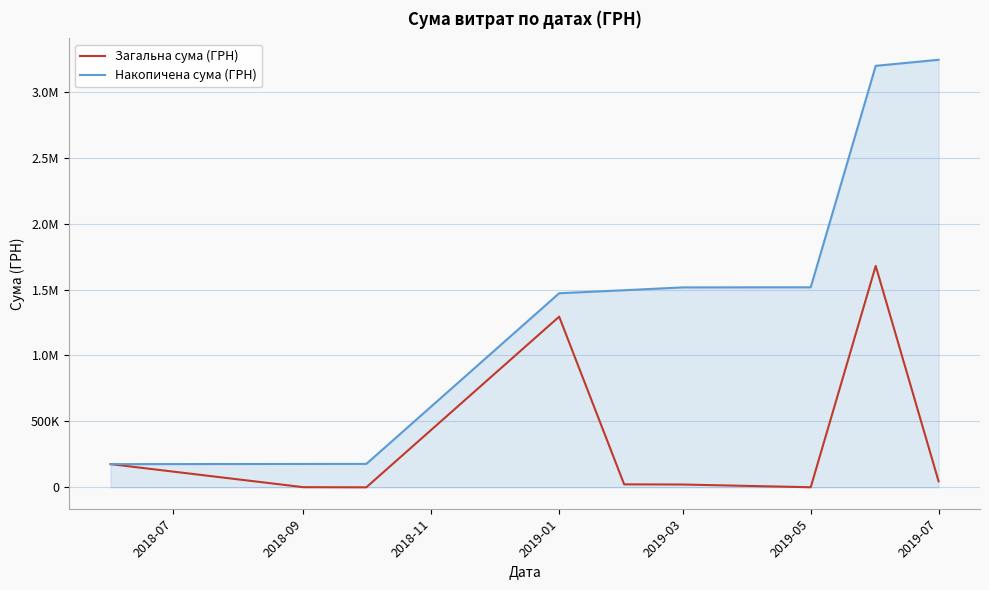

Does the chart have visible grid lines?

Yes